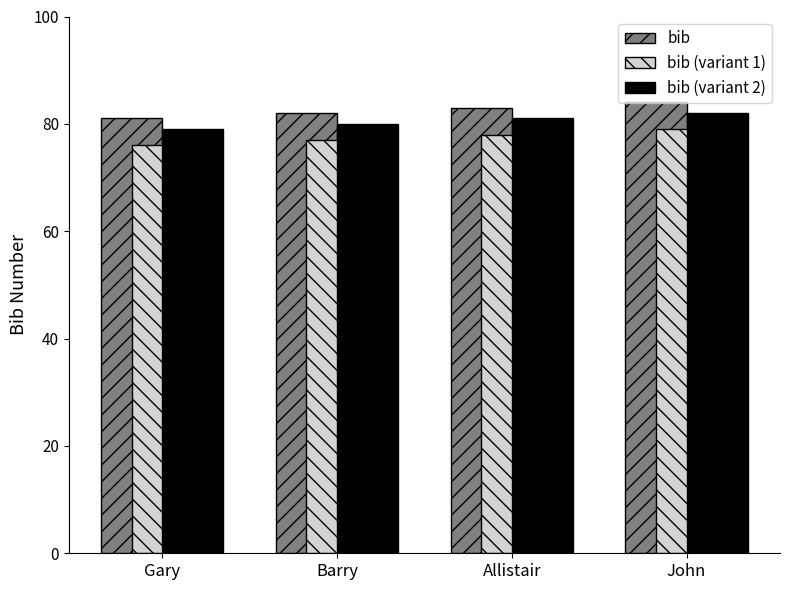

Is the value of bib (variant 1) at John greater than the value of bib at Barry?

No